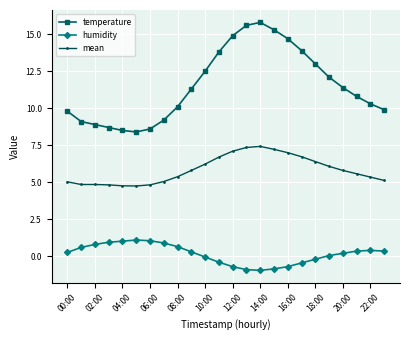

What is the difference between the maximum and minimum values in the temperature series?

7.4